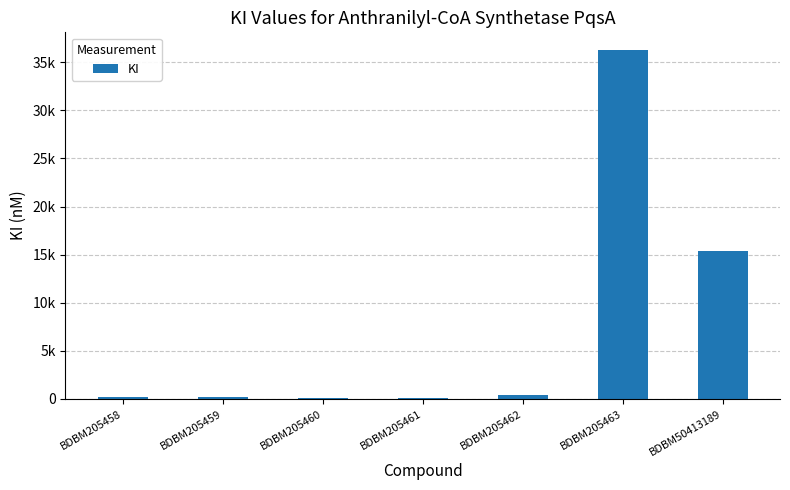

Is it true that the value at BDBM205458 is 290?

False